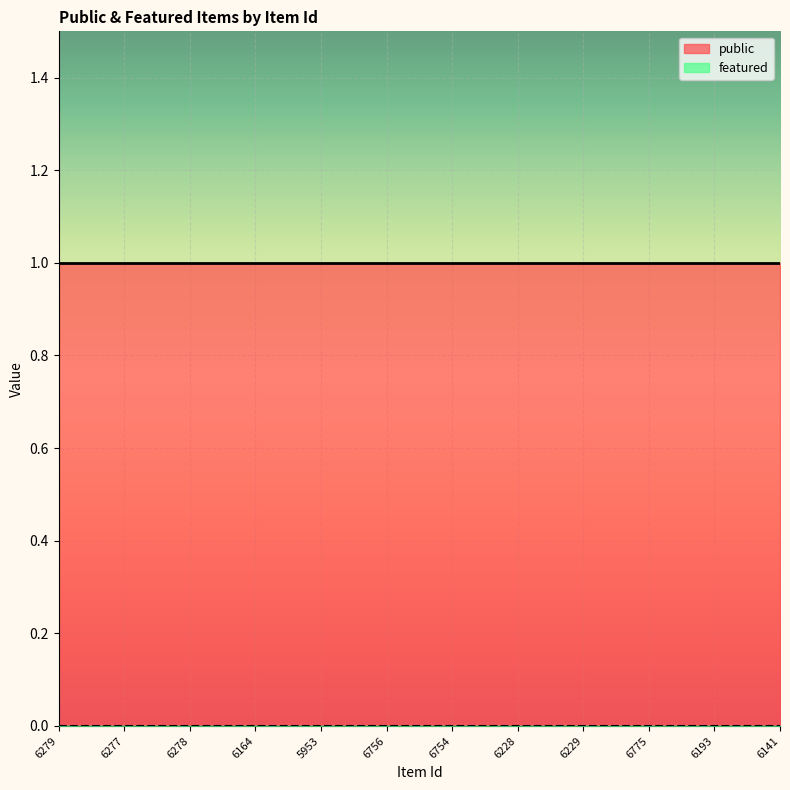

Is it true that featured equals 0 at 6775?

True